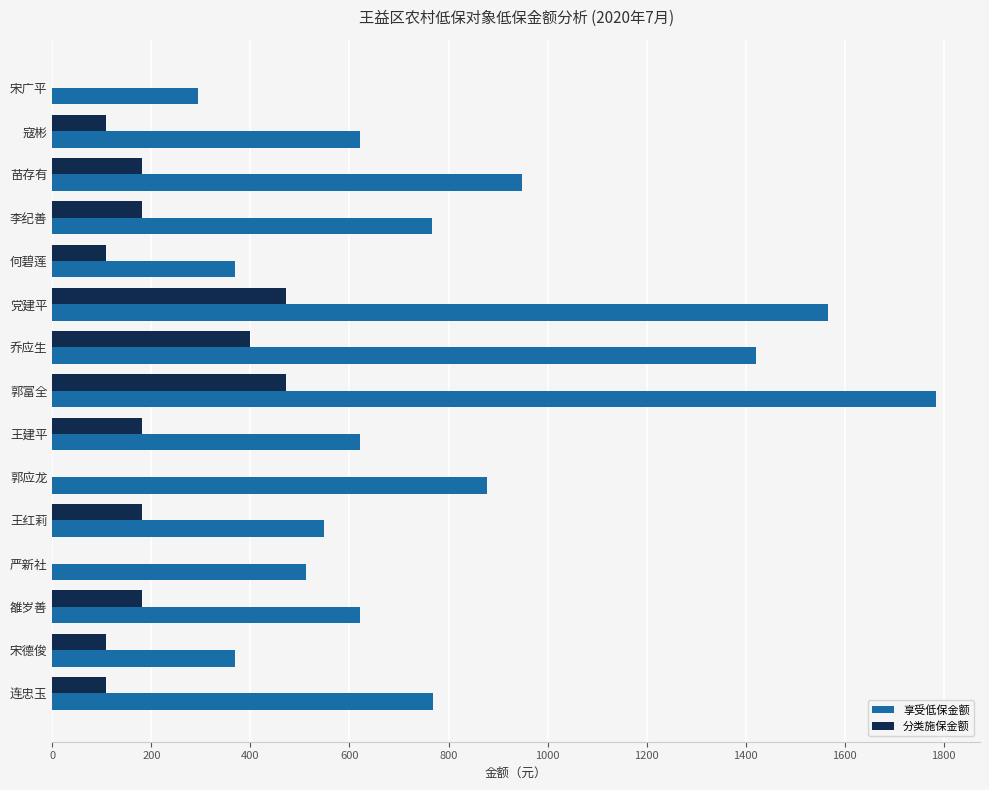

What is the total value across all series at 宋德俊?

477